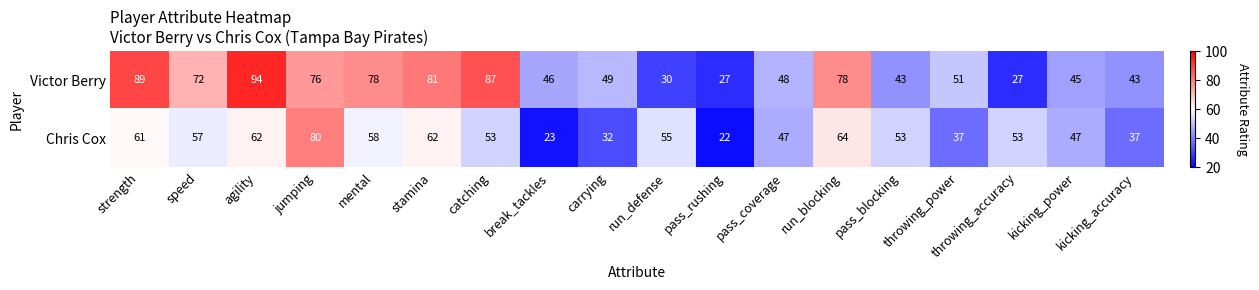

What is the total value across all series at pass_rushing?

49